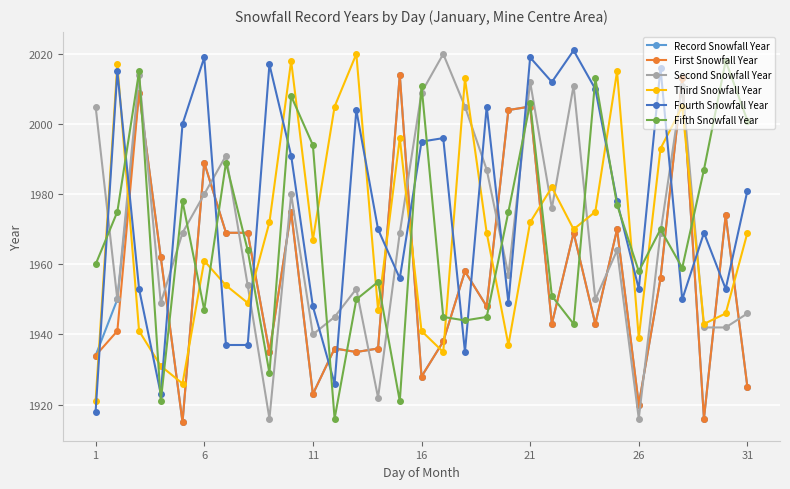

What is the highest value of the First Snowfall Year series?

2014